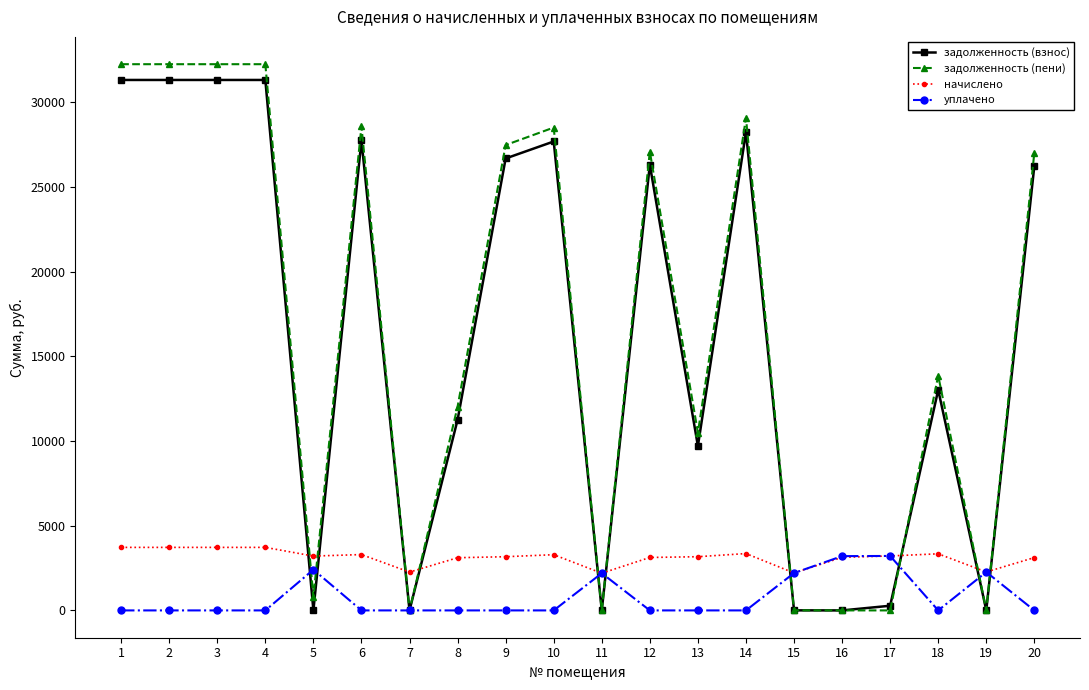

Which series has the largest total across all categories?

задолженность (пени)